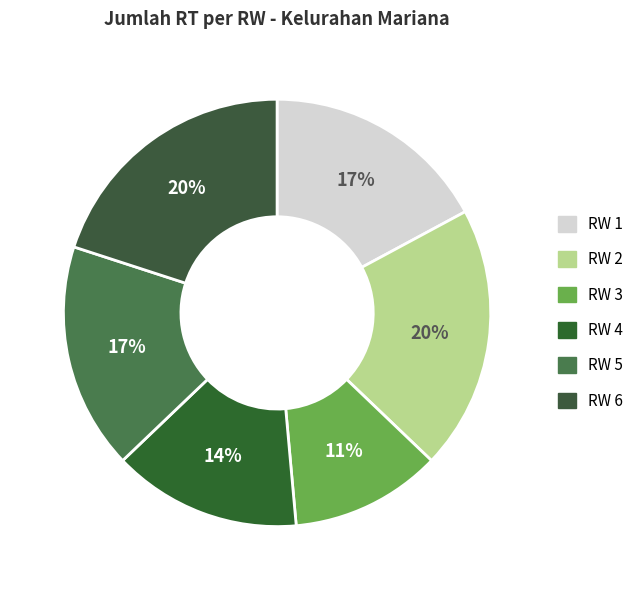

Which slice is the smallest?

RW 3